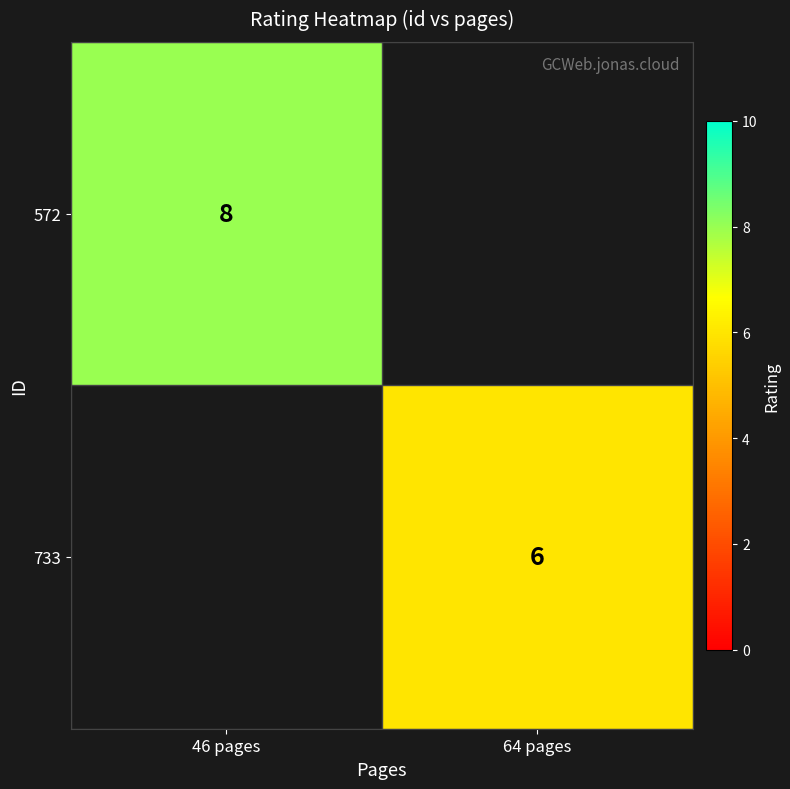

The value of 733 at 64 pages is 2. True or false?

False